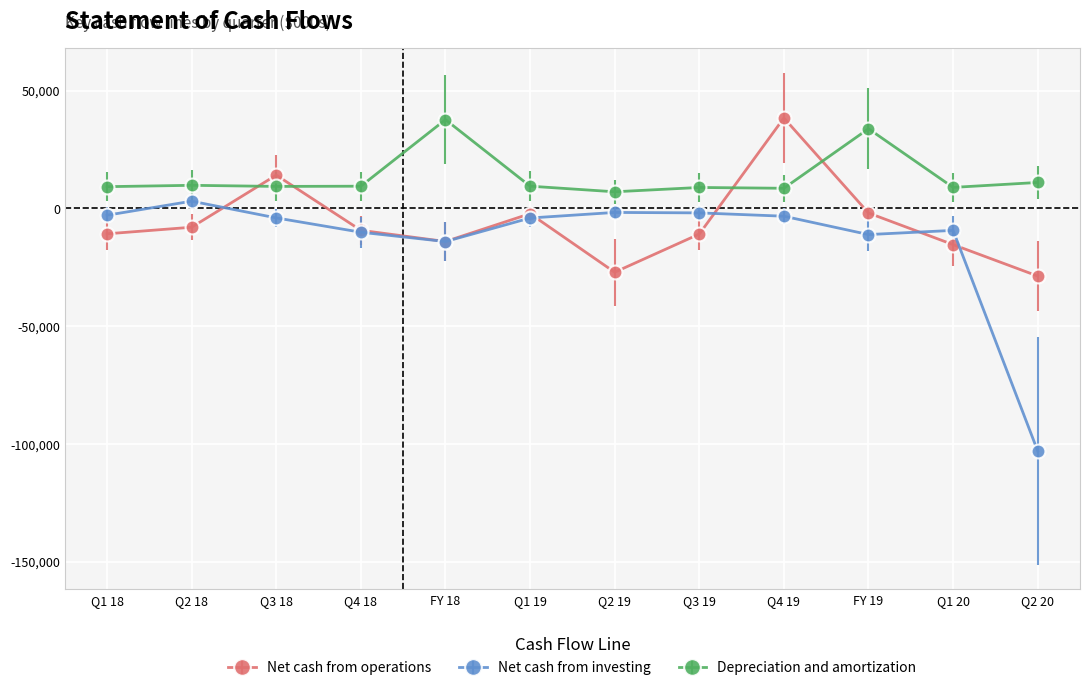

What are all the series names shown in the legend?

Net cash from operations, Net cash from investing, Depreciation and amortization